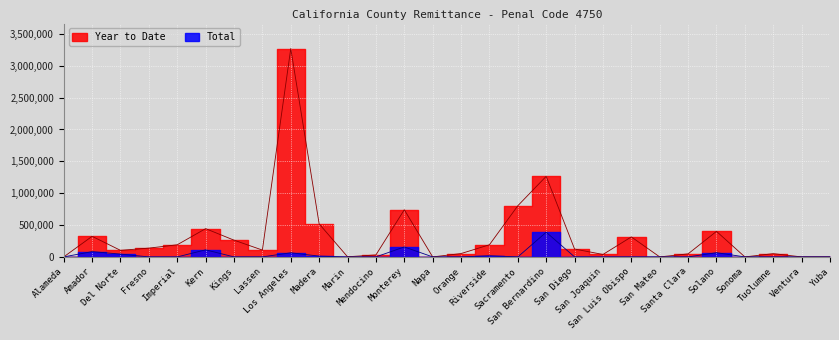

What is the difference between the highest and lowest values at Lassen?

107252